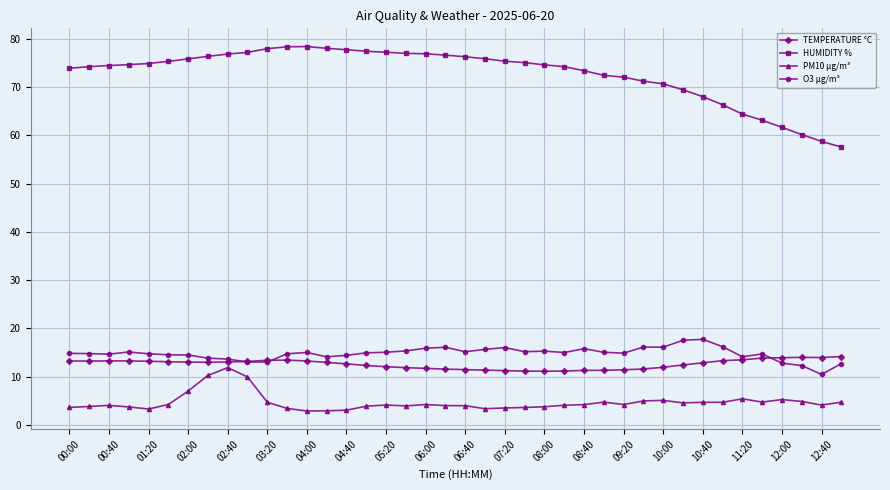

Does the chart display data point markers on the line(s)?

Yes